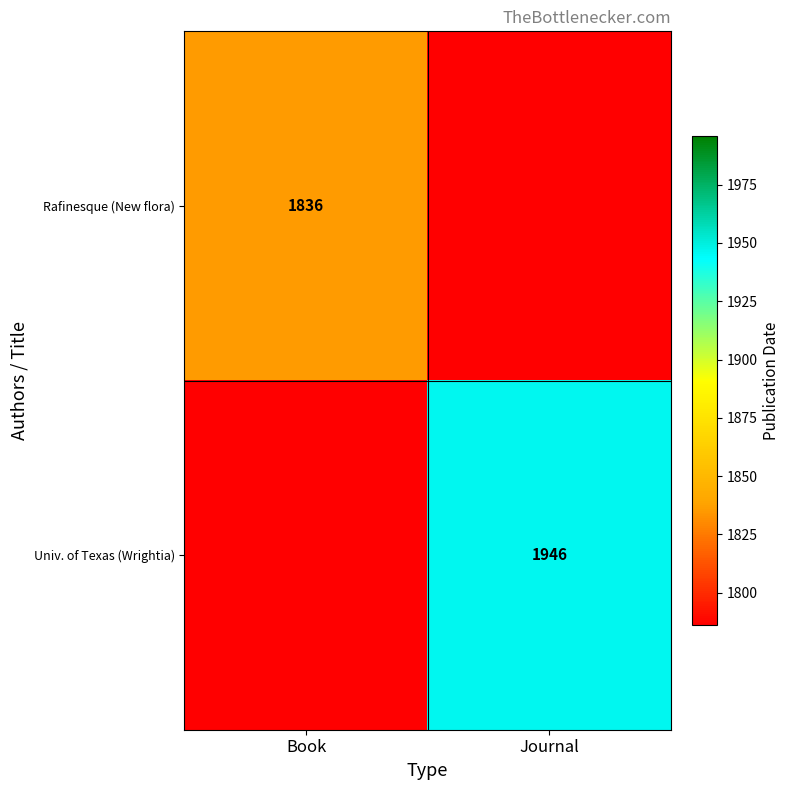

The value of Univ. of Texas (Wrightia) at Journal is 1946. True or false?

True